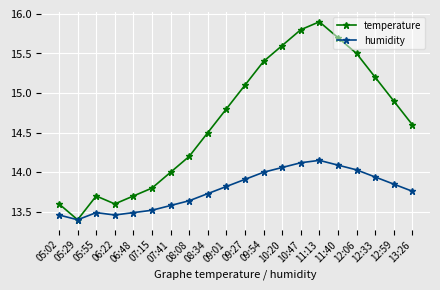

What is the total value across all series at 12:33?

29.1